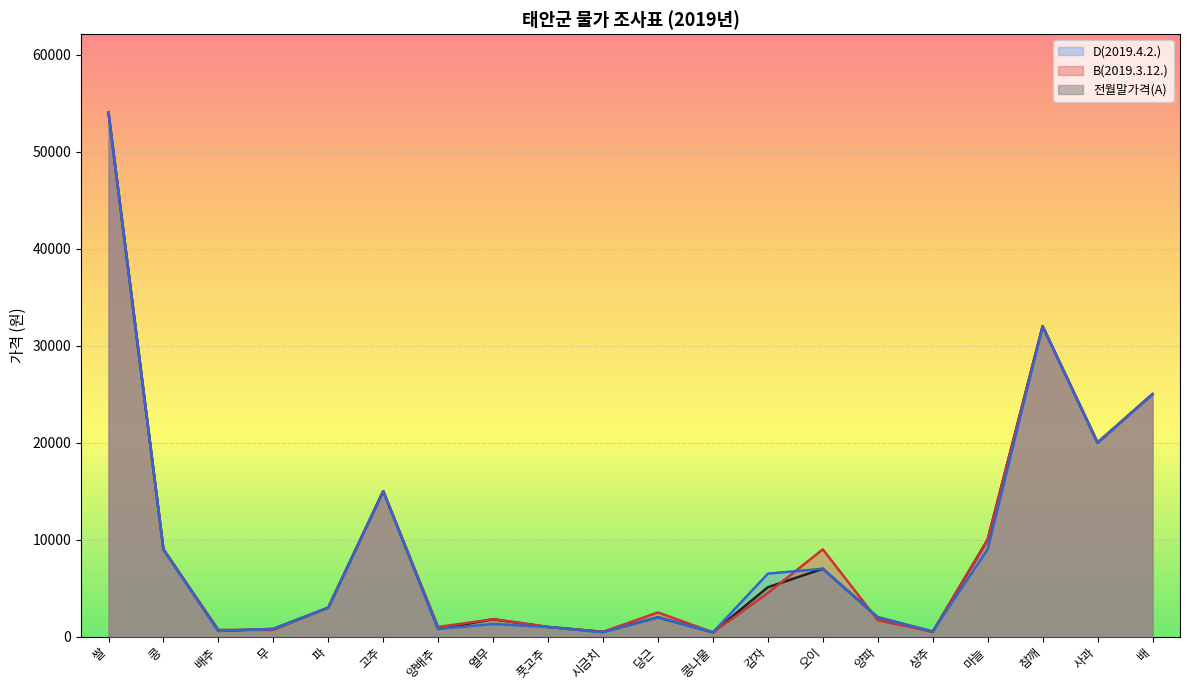

What is the difference between the second highest and second lowest values in the 전월말가격(A) series?

31500